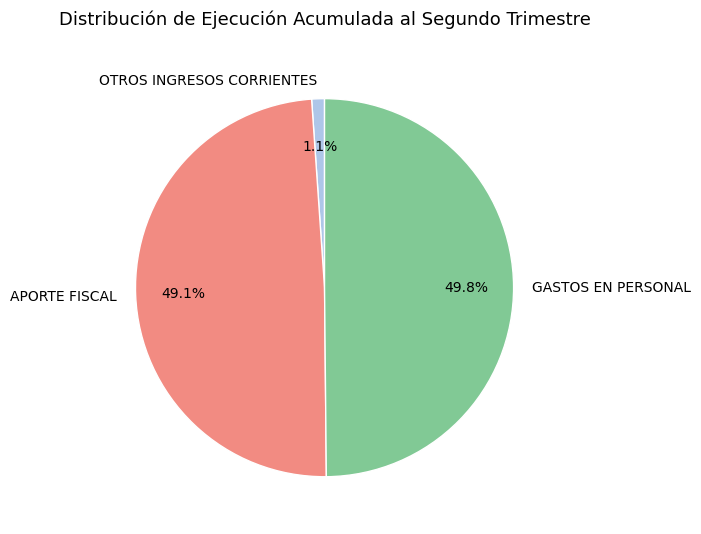

To the nearest percent, what percentage of the pie is GASTOS EN PERSONAL?

50%